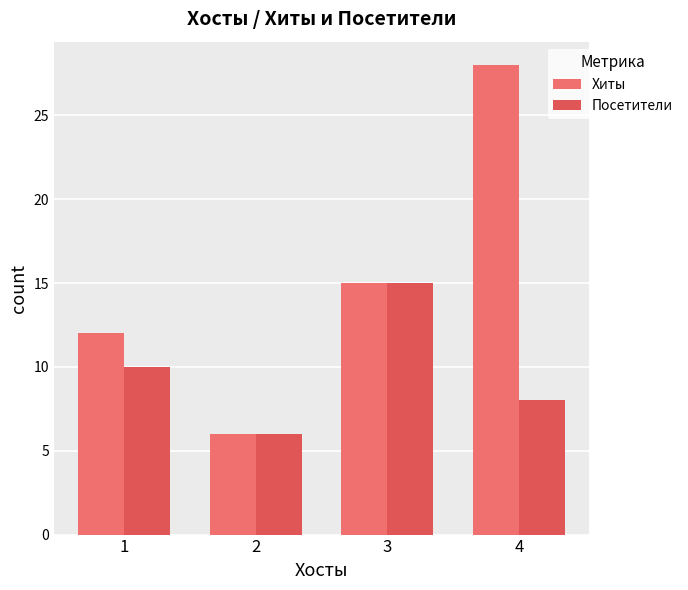

What is the difference between the Посетители values at 2 and 1?

4